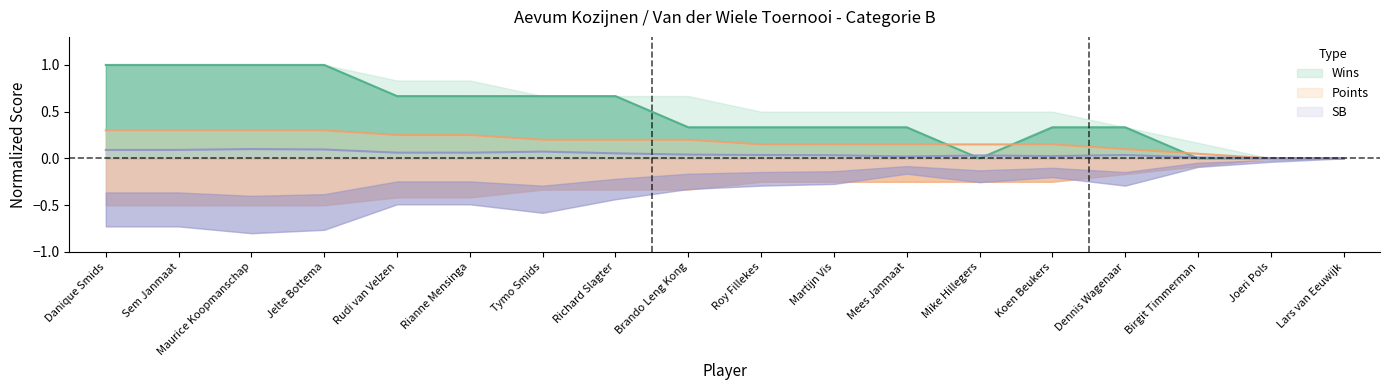

Where is Wins nearest to the value 0?

Mike Hillegers